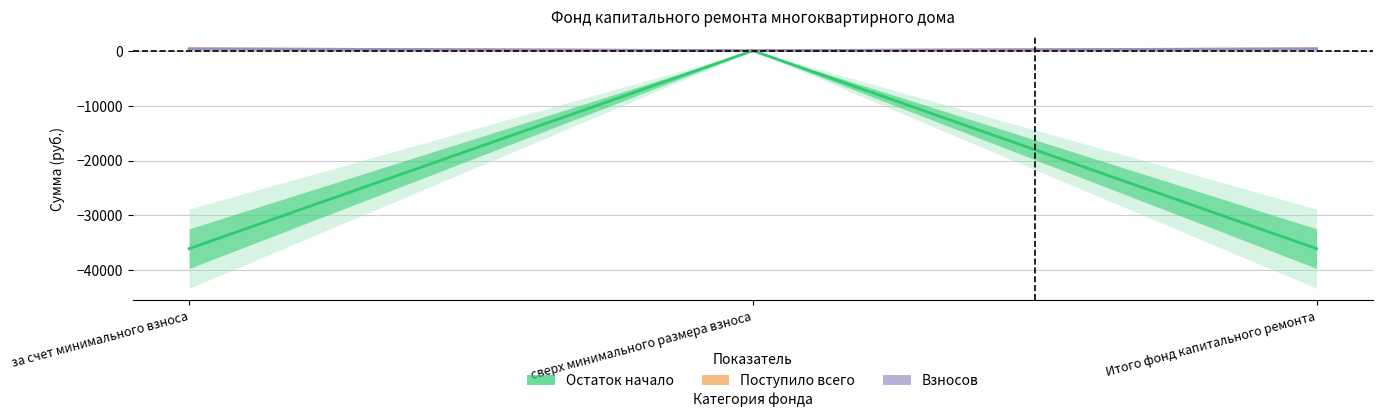

What value does the Взносов series have at за счет минимального взноса?

336.8